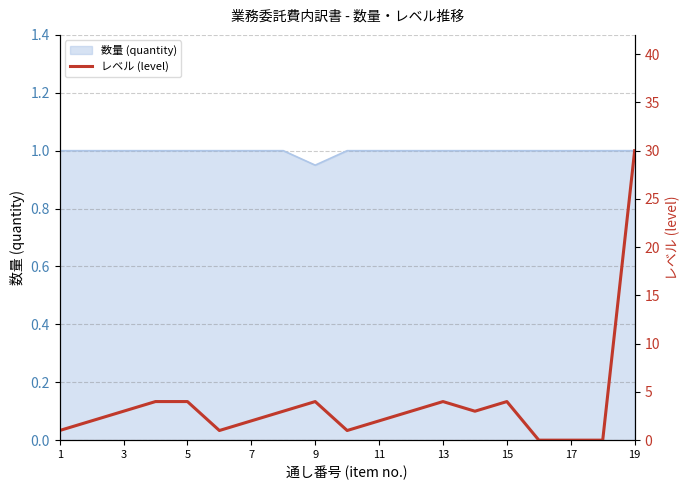

The value of 数量 (quantity) at 1 is 1.0. True or false?

True